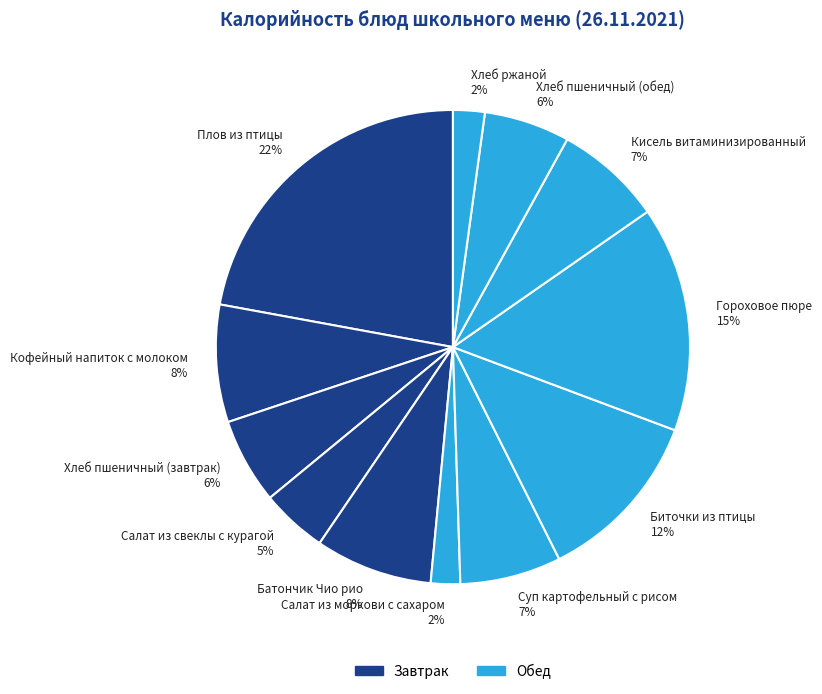

Is the sum of Кофейный напиток с молоком and Хлеб пшеничный (обед) greater than half?

No